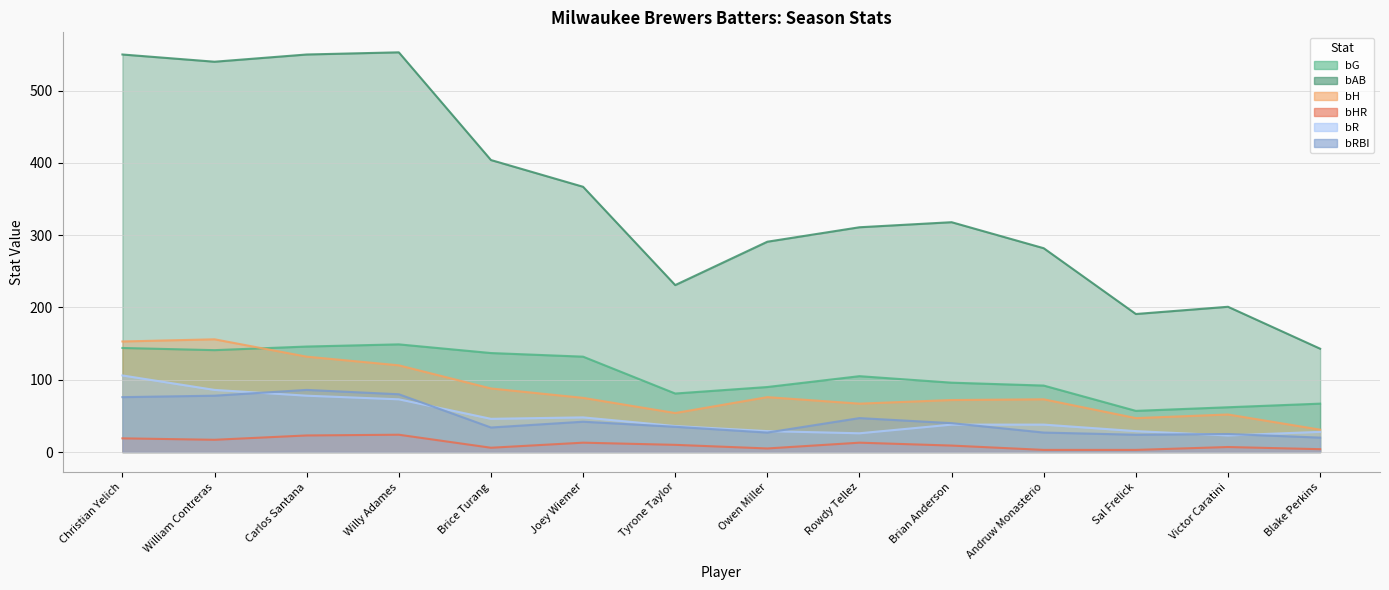

At which category does bR reach its first local peak?

Joey Wiemer